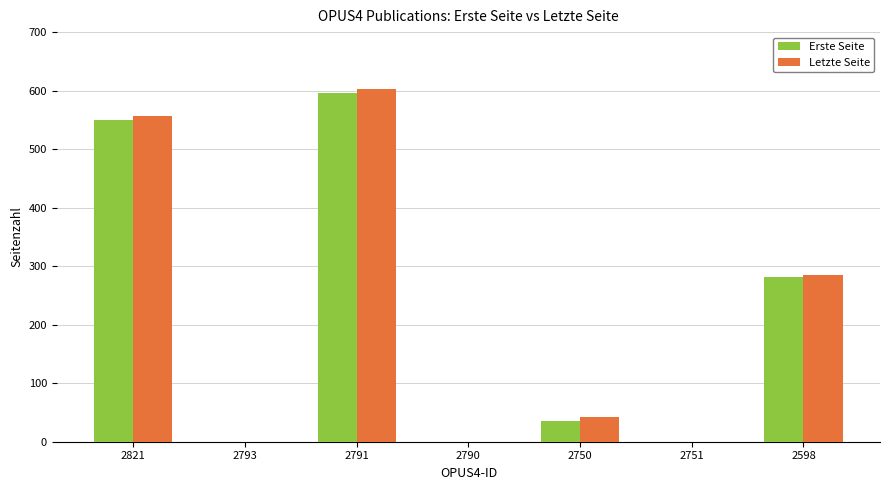

How many data points does each series have?

7